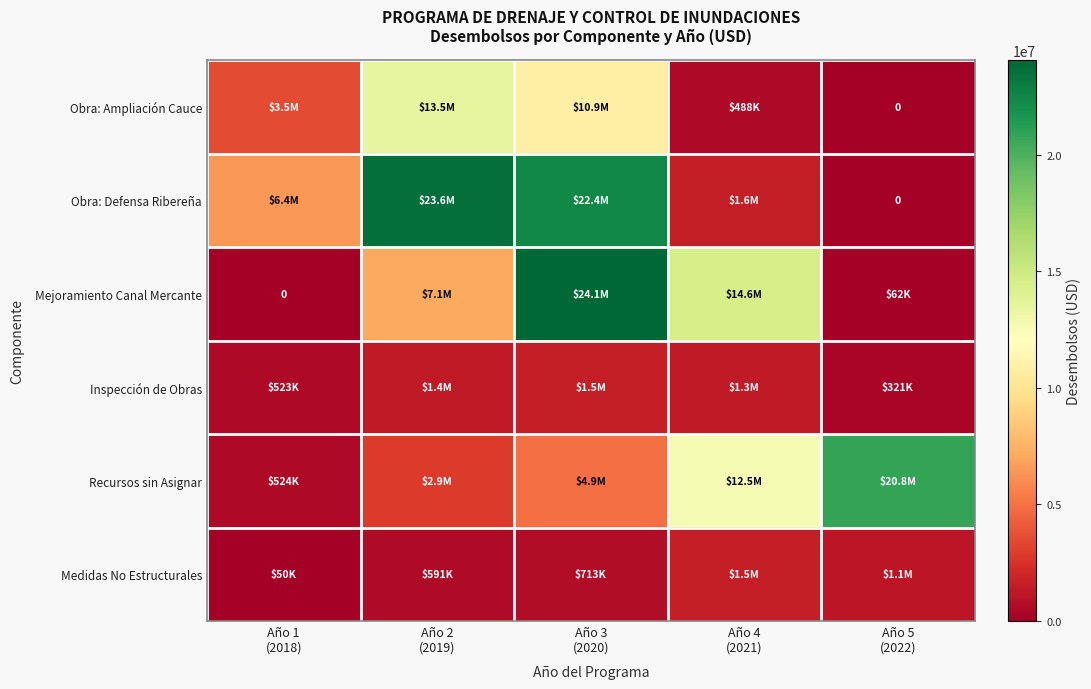

Is it true that Obra: Ampliación Cauce equals 0.0 at Año 5 (2022)?

True